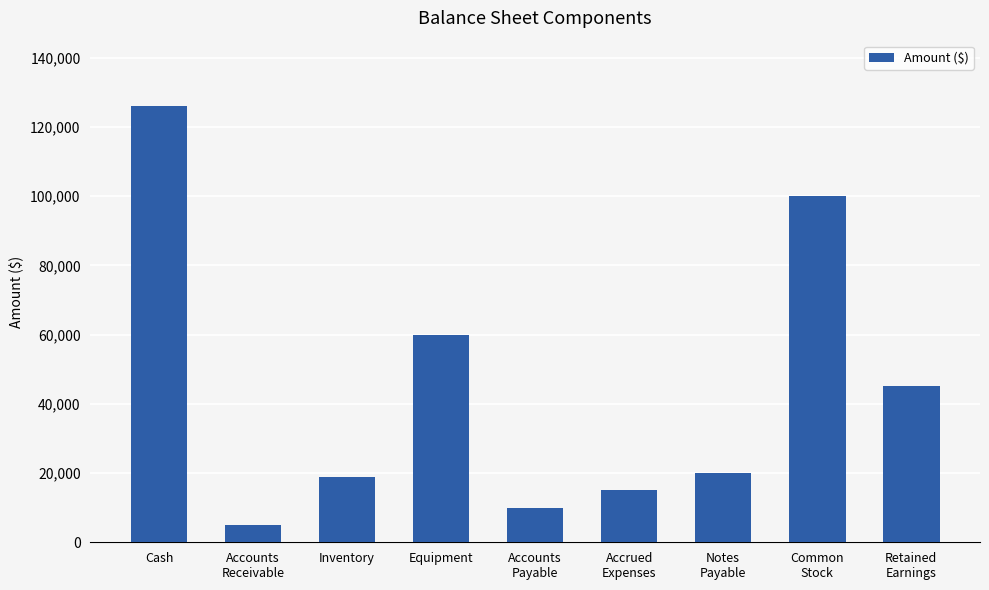

The chart shows a value of 29241 at Notes
Payable. True or false?

False